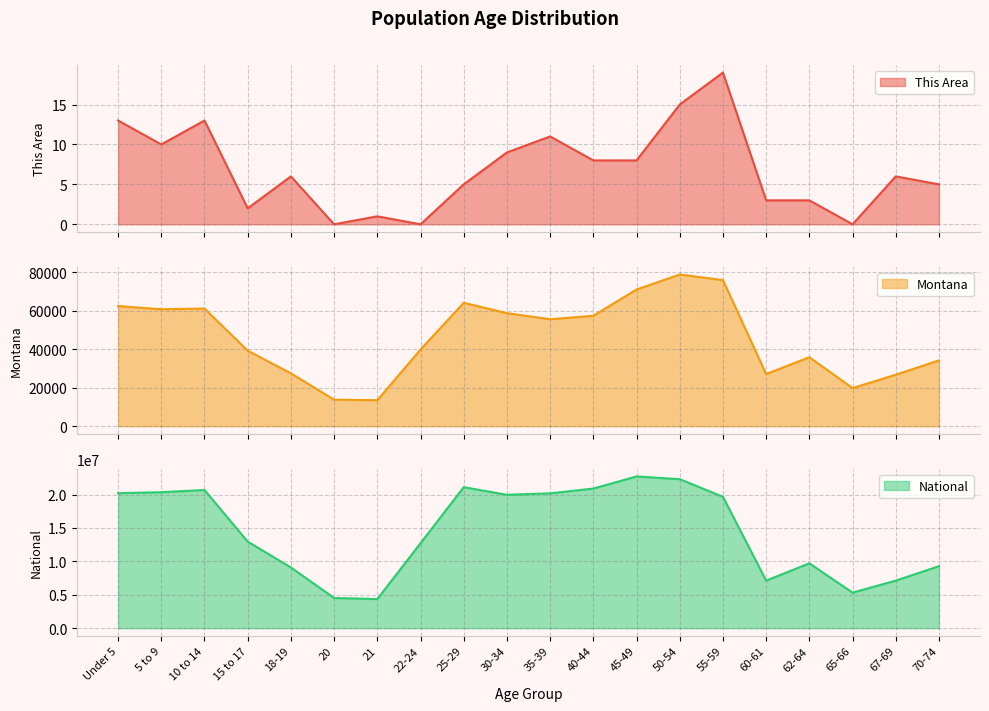

Reading left to right, what are all the values shown in this chart?

This Area: 13	10	13	2	6	0	1	0	5	9	11	8	8	15	19	3	3	0	6	5
Montana: 62423	60765	61124	39251	27473	13789	13517	39832	64123	58741	55575	57370	71021	78811	75915	27095	35848	19811	26745	34186
National: 20201362	20348657	20677194	12954254	9086089	4519129	4354294	12712576	21101849	19962099	20179642	20890964	22708591	22298125	19664805	7113727	9704197	5319902	7115361	9278166